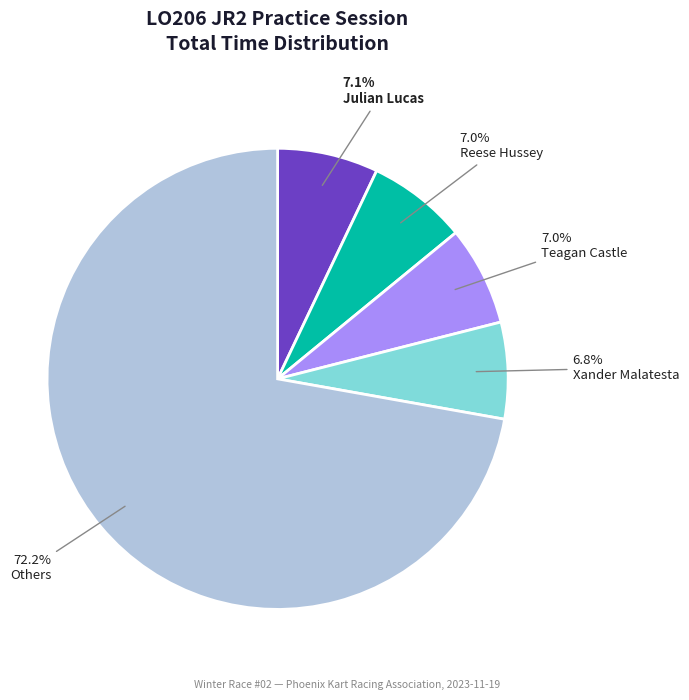

Which category has the biggest portion of the pie?

Others